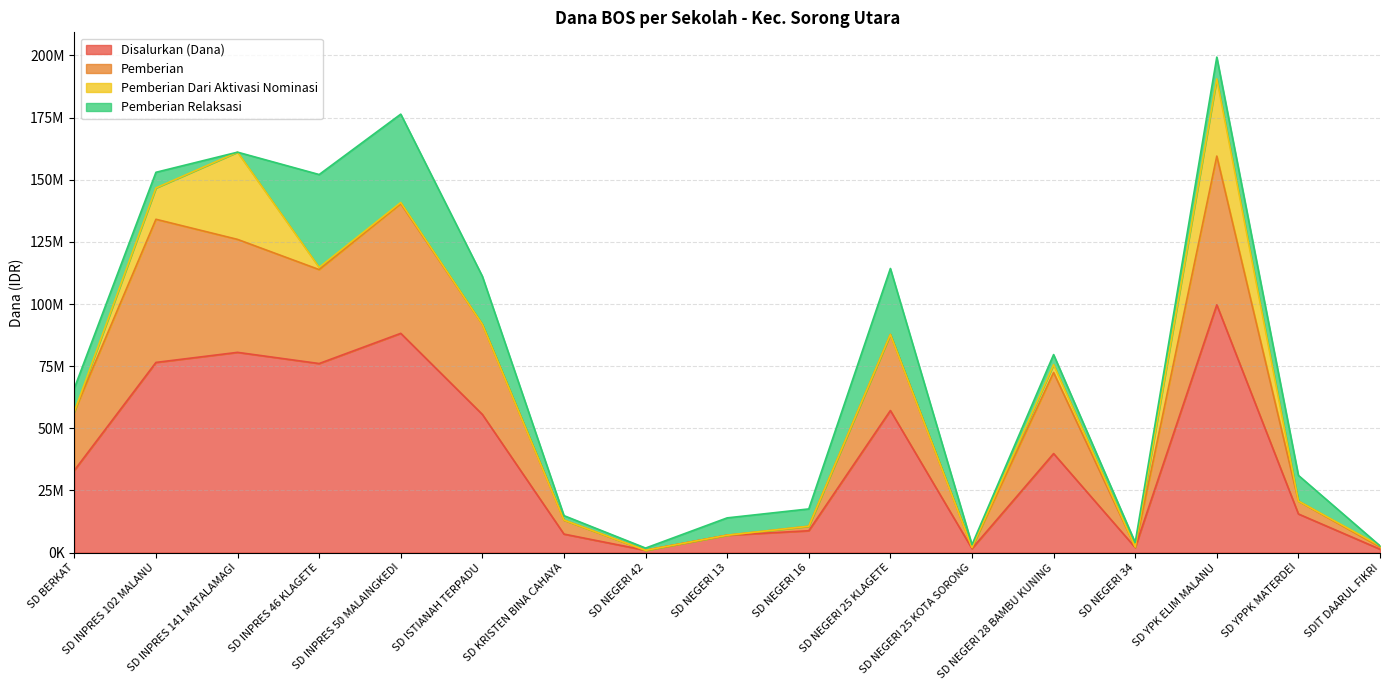

What is the label of the 7th point from the left?

SD KRISTEN BINA CAHAYA